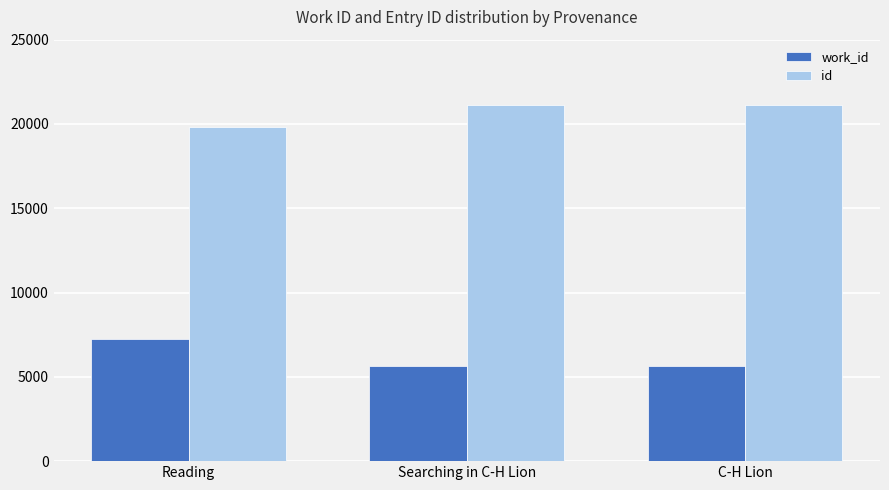

Read the work_id value at Reading.

7267